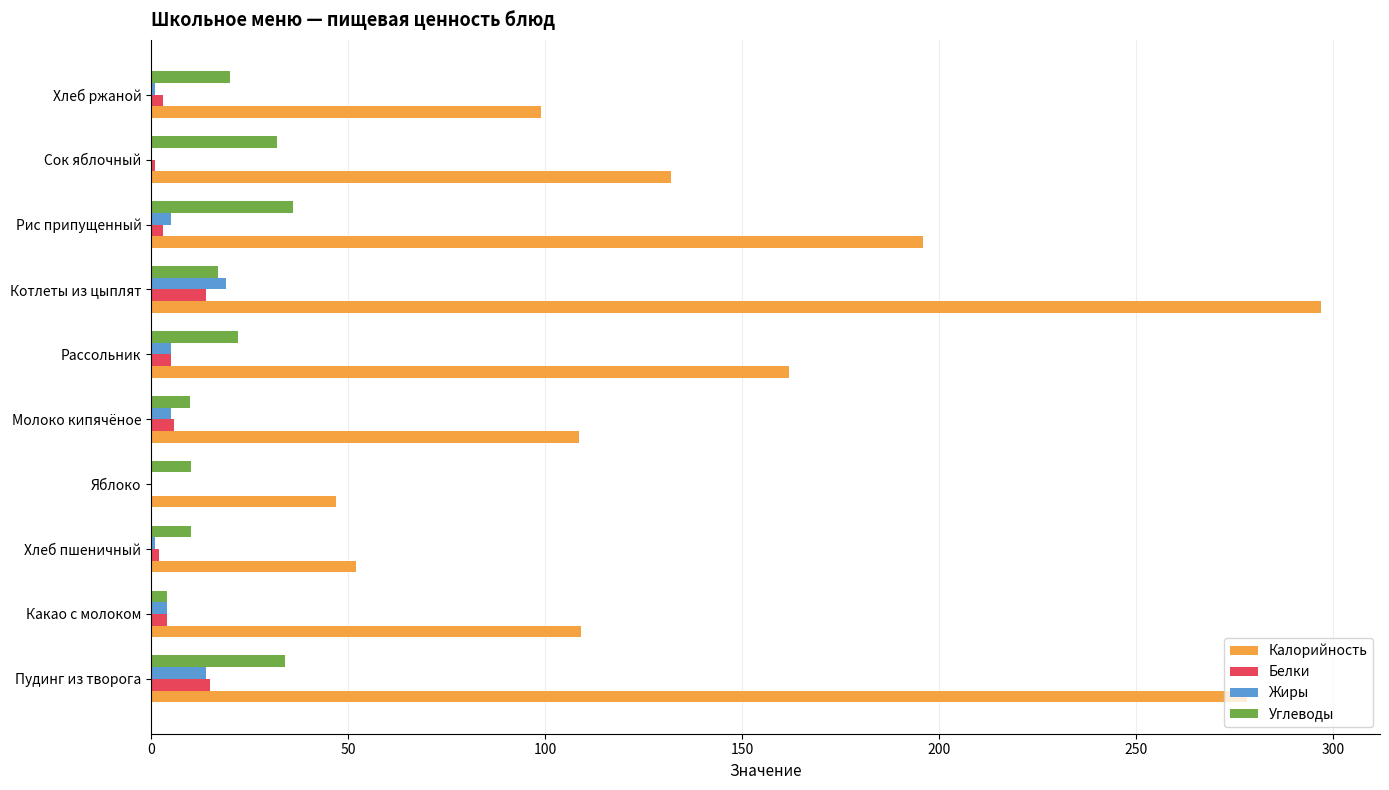

Read the Углеводы value at Пудинг из творога.

34.0